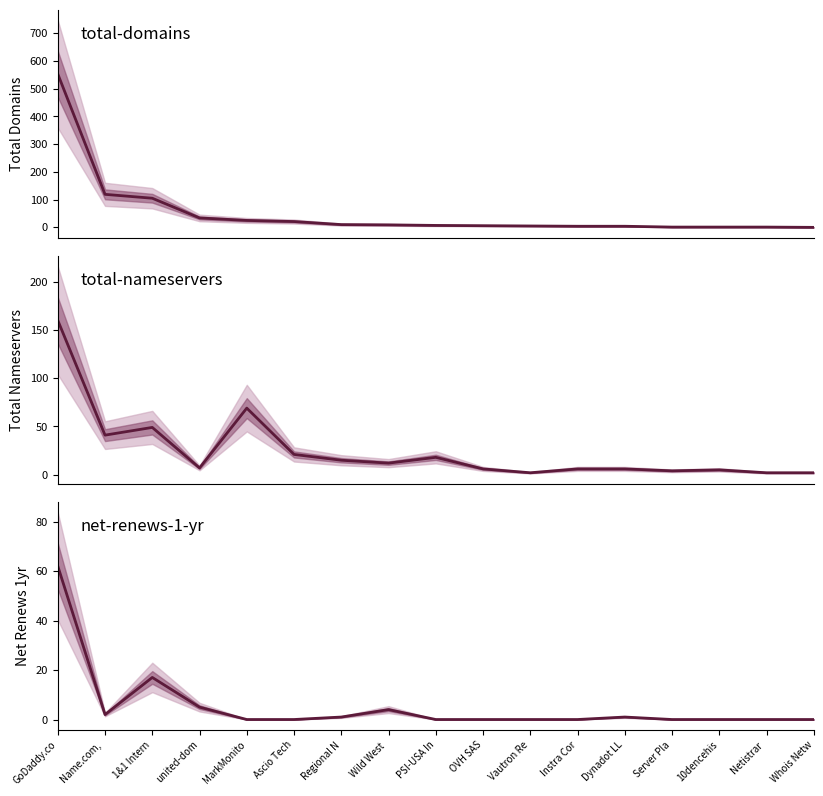

At which category is the sum across all series the highest?

GoDaddy.co